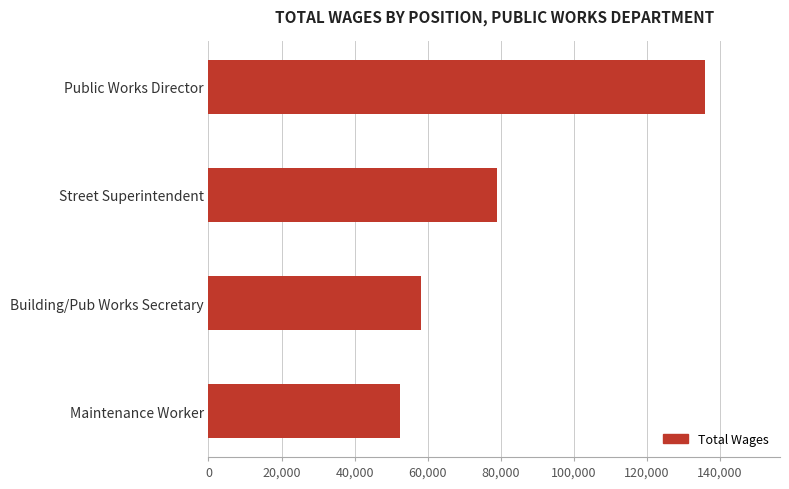

Are the bars horizontal?

Yes